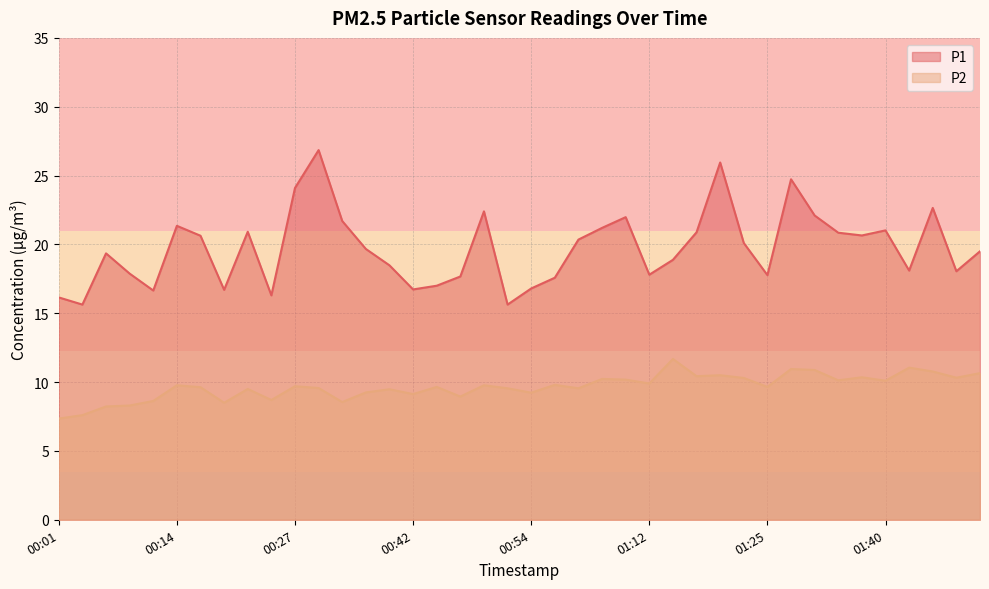

What is the label of the 7th point from the left?

00:16